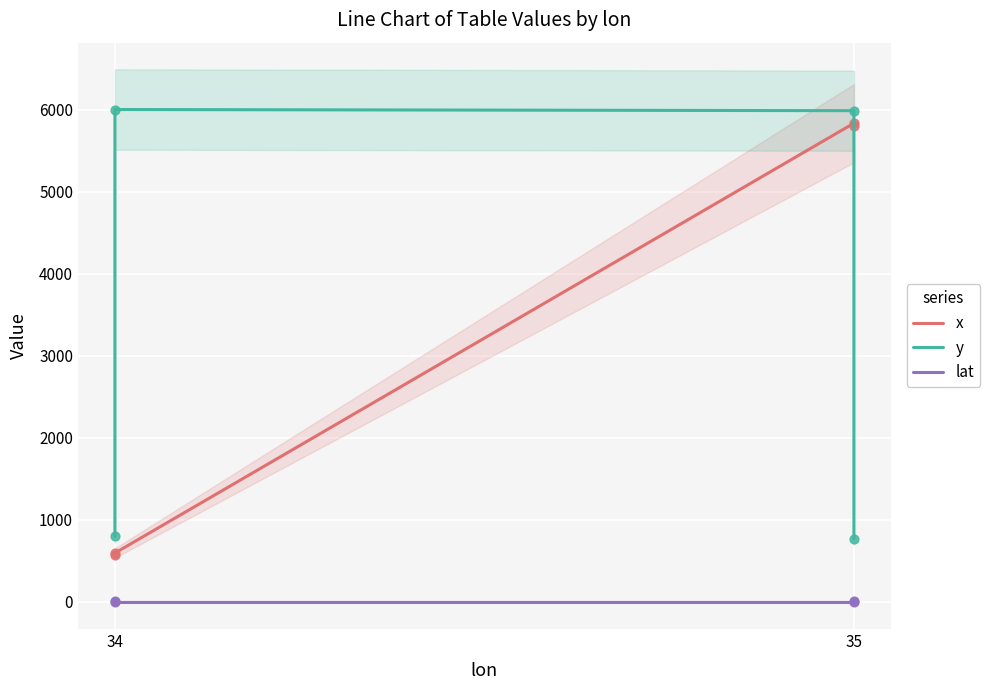

Which series reaches the minimum Y coordinate?

lat